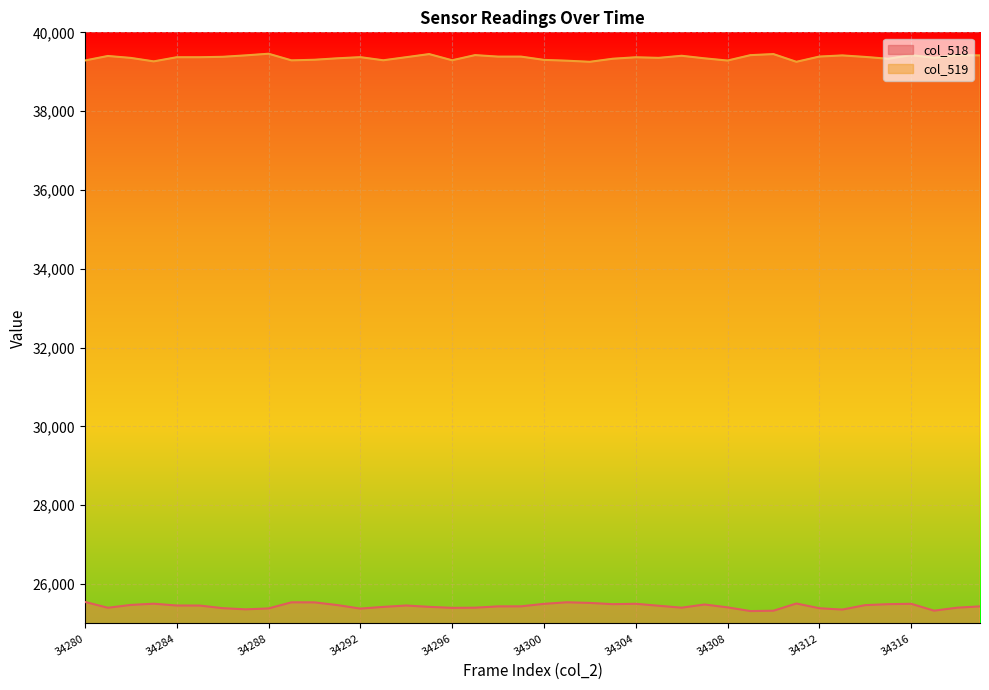

At which category does col_519 reach its first local valley?

34283